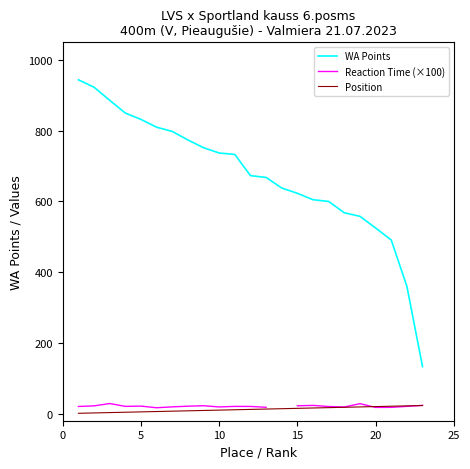

True or false: Position and WA Points cross at least once.

False